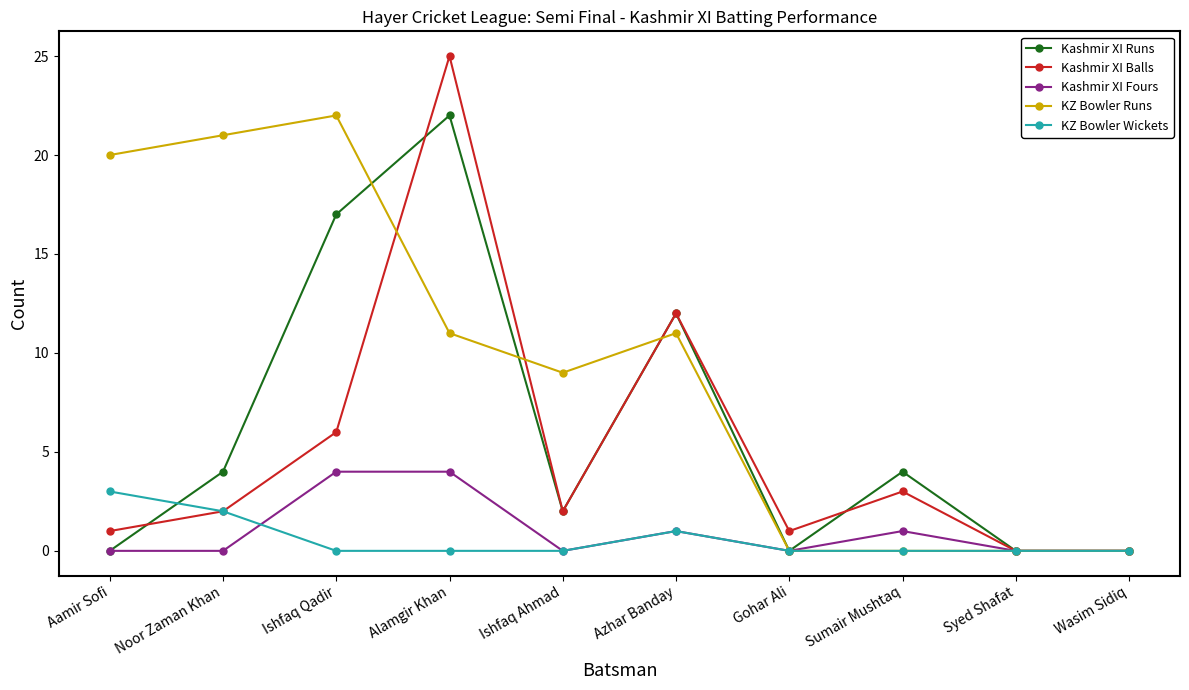

The value of Kashmir XI Fours at Ishfaq Qadir is 4. True or false?

True